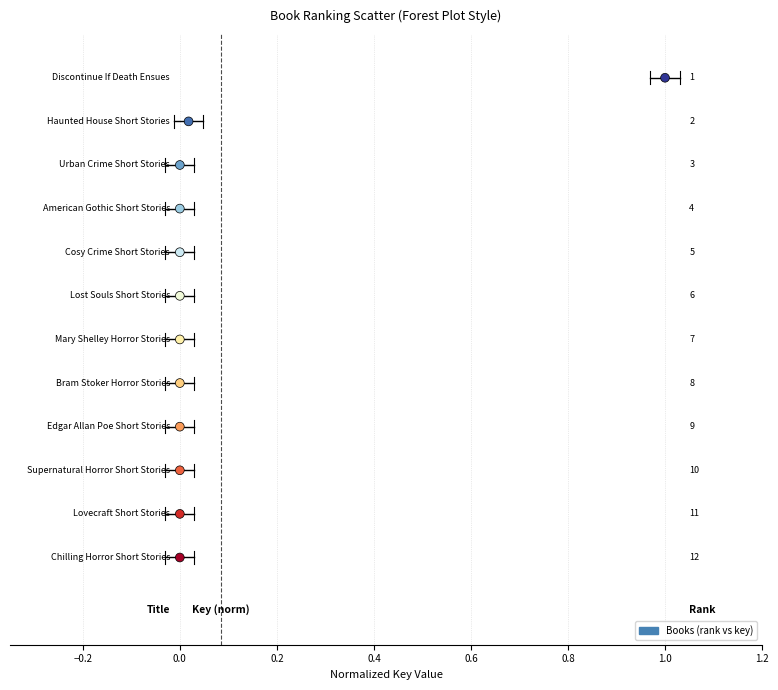

What is the range of Y values (max minus min)?

11